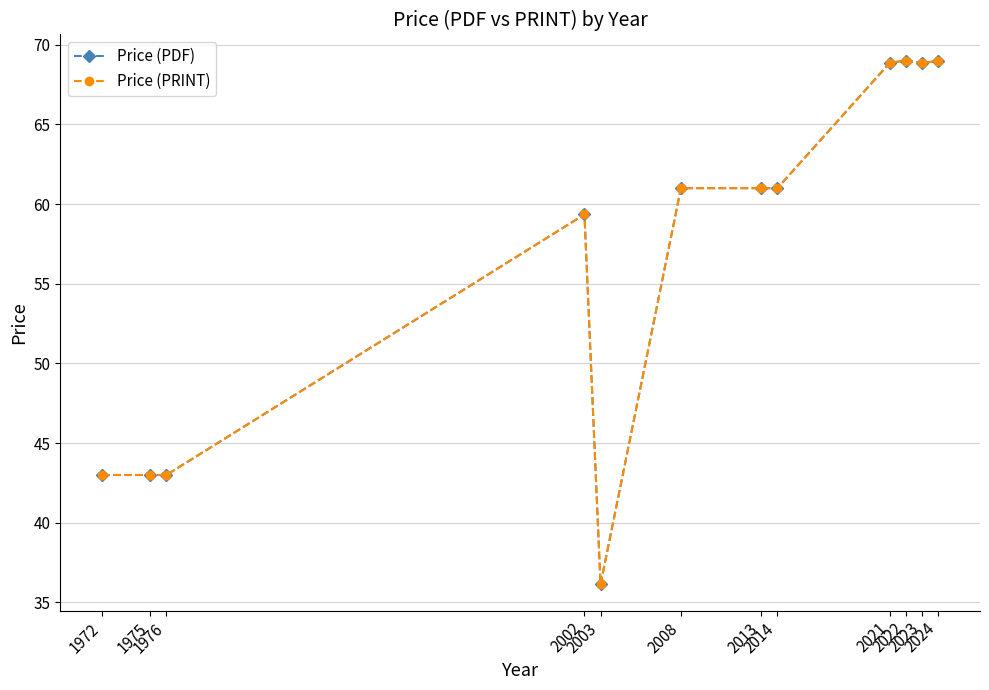

The Price (PRINT) series shows 14.4 at 2002. True or false?

False